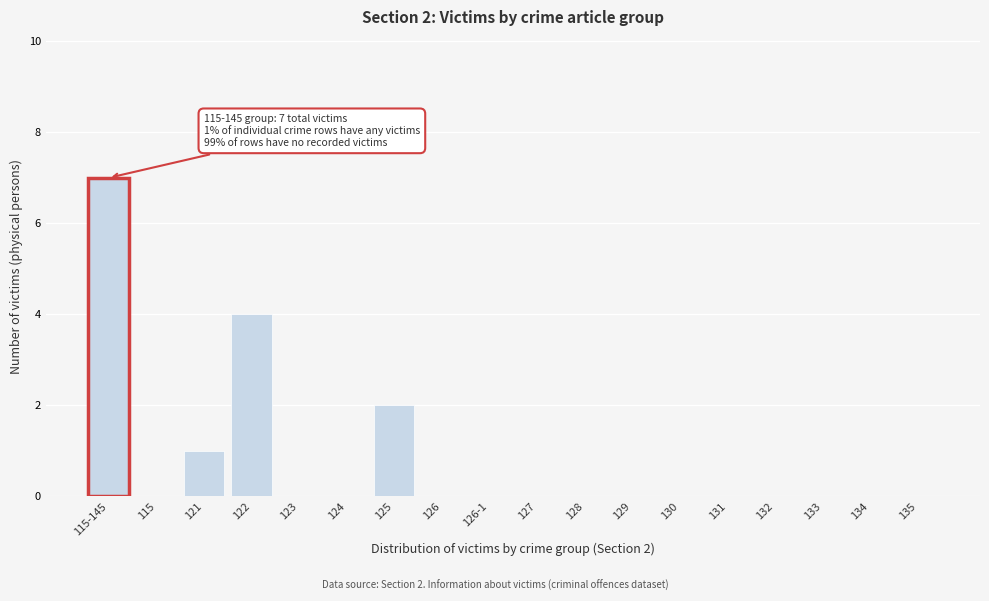

Reading left to right, extract all data points from this chart.

115-145=7	115=0	121=1	122=4	123=0	124=0	125=2	126=0	126-1=0	127=0	128=0	129=0	130=0	131=0	132=0	133=0	134=0	135=0